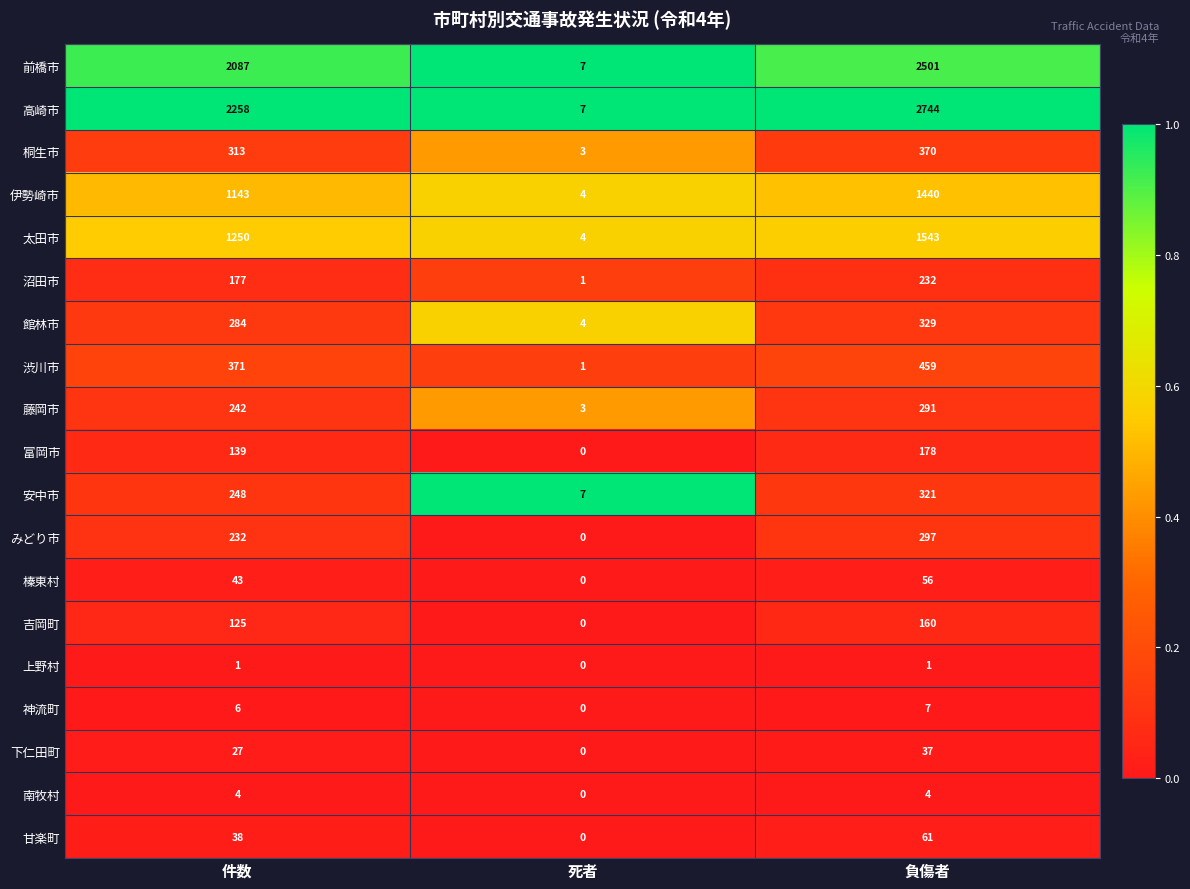

Count the number of data series in this chart.

19